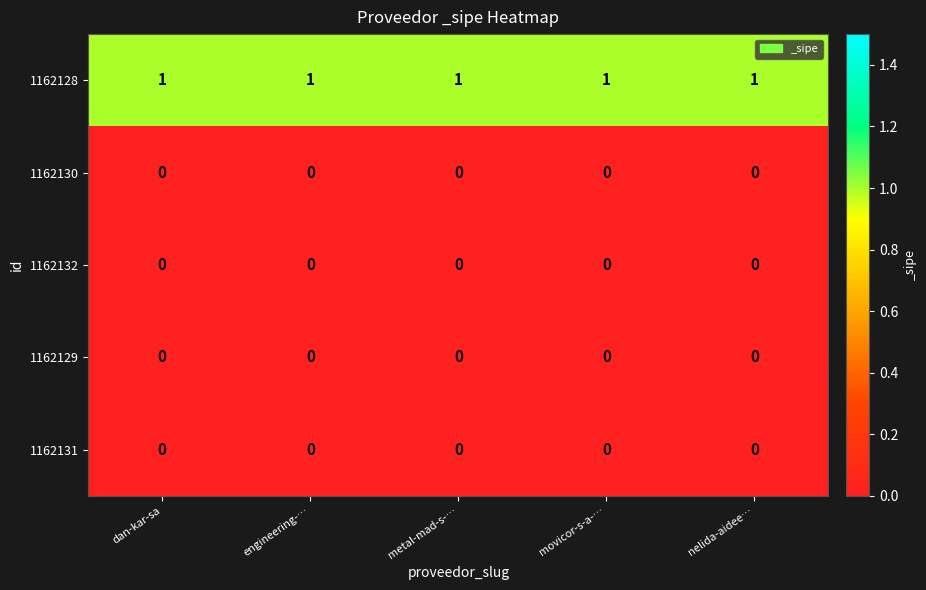

Is the value of 1162128 at engineering-… greater than the value of 1162130 at engineering-…?

Yes